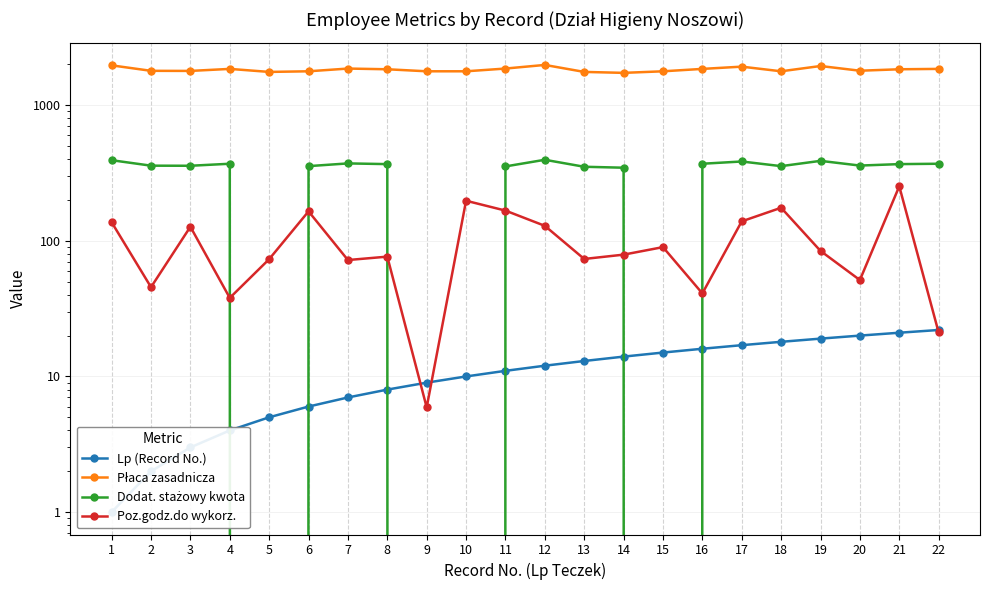

True or false: Lp (Record No.) and Poz.godz.do wykorz. intersect in this chart.

True